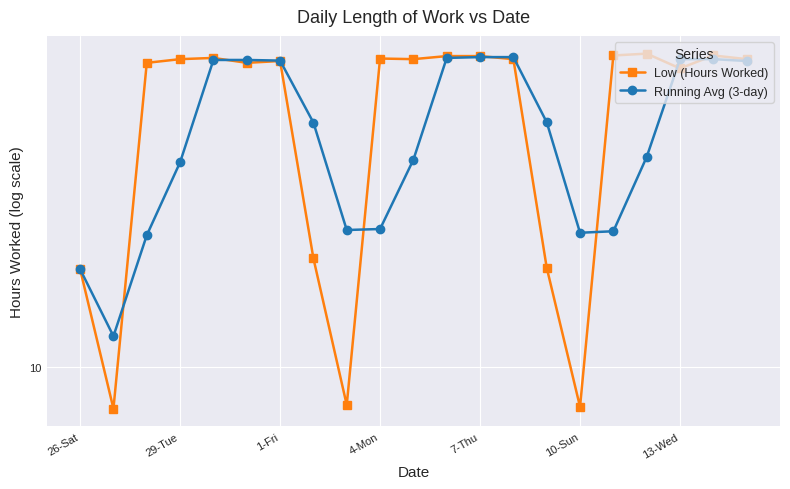

What is the difference between the maximum and minimum values in the Running Avg (3-day) series?

3.9